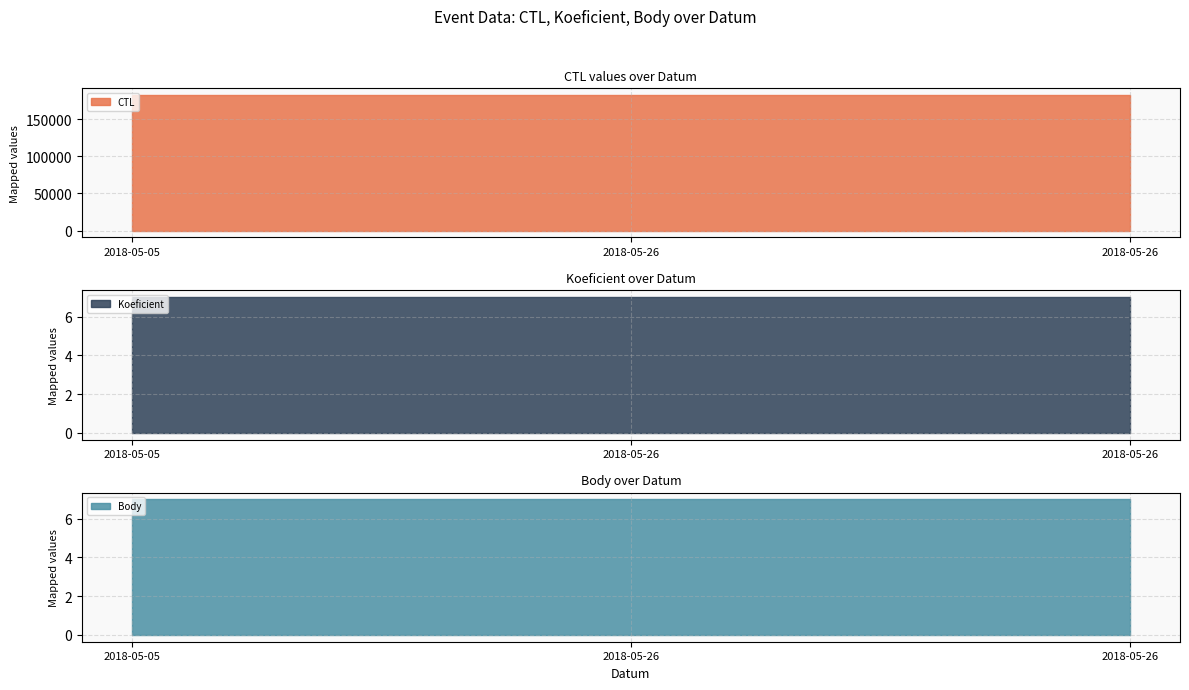

True or false: Koeficient has a value of 7 at 2018-05-26.

True